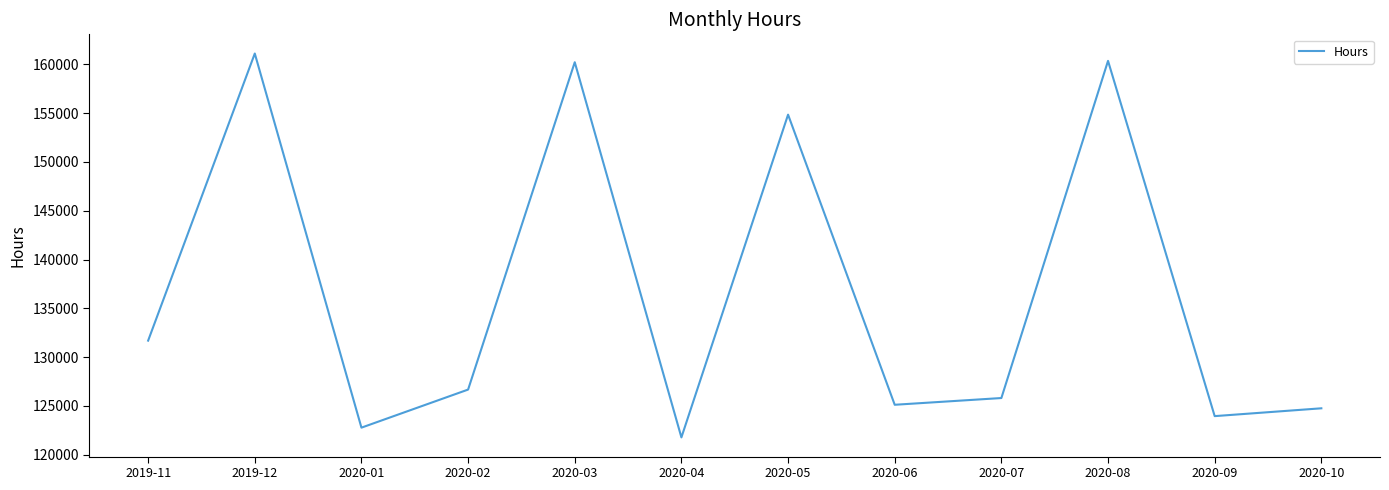

What is the change in value from 2019-12 to 2020-02?

-34437.5